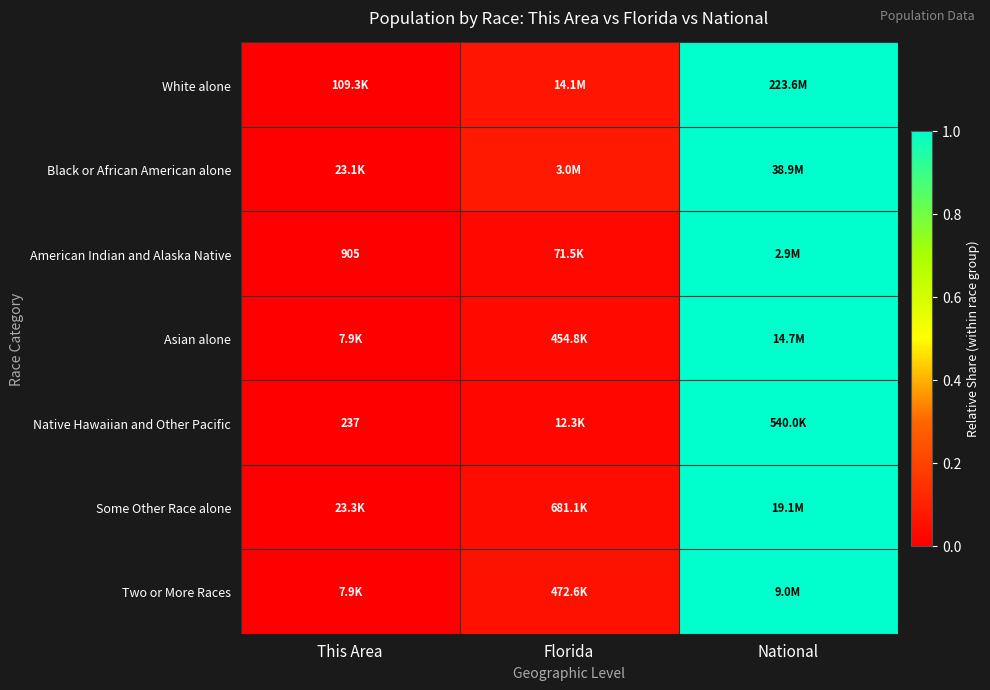

What is the maximum value for White alone?

1.0